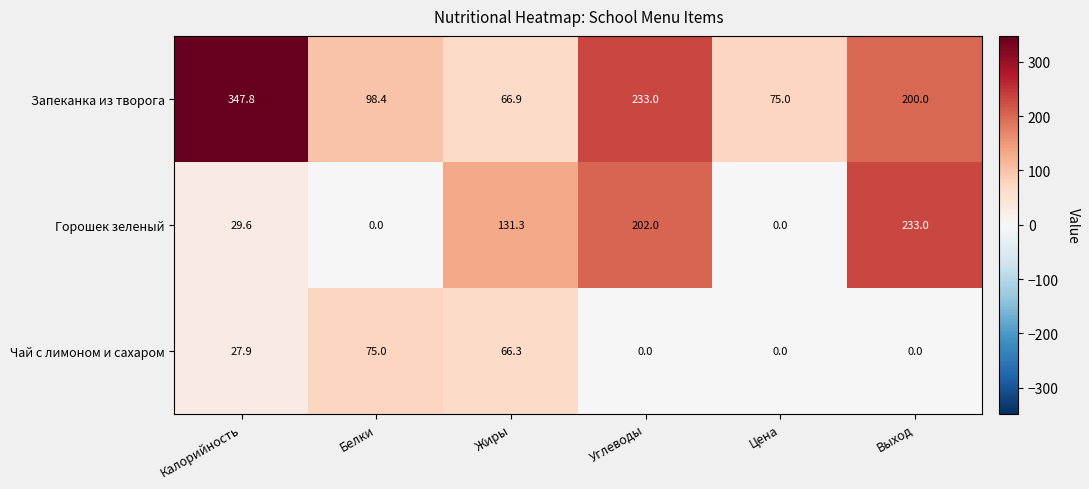

How many distinct data groups are displayed?

3